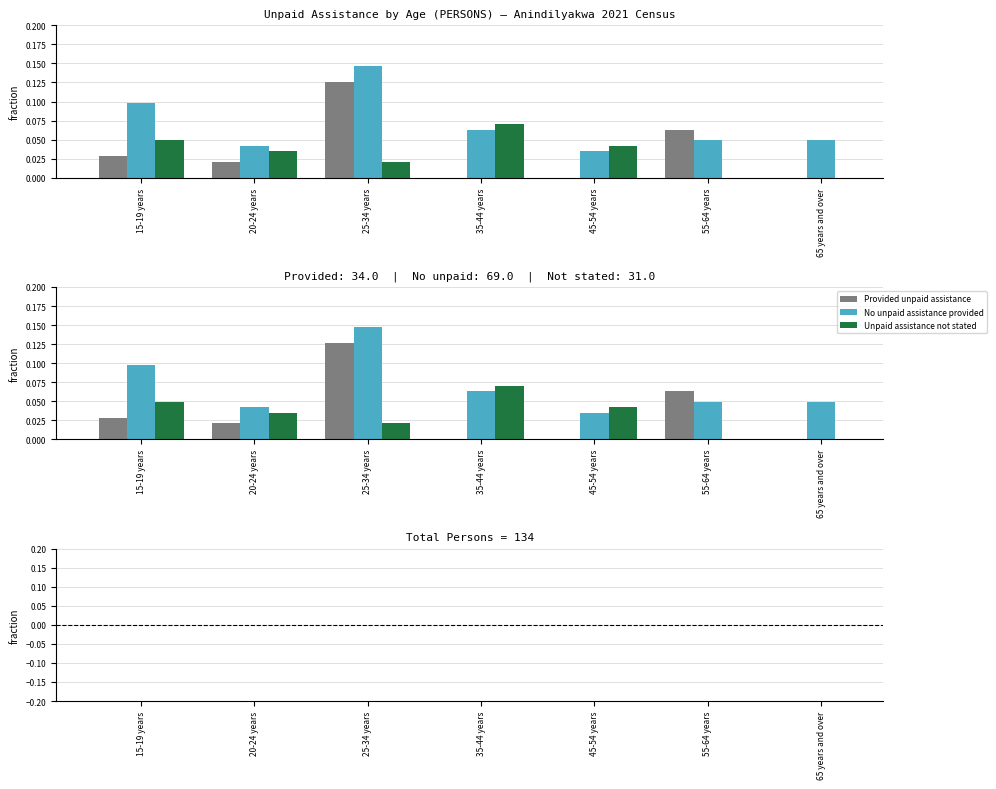

Are the bars horizontal?

No